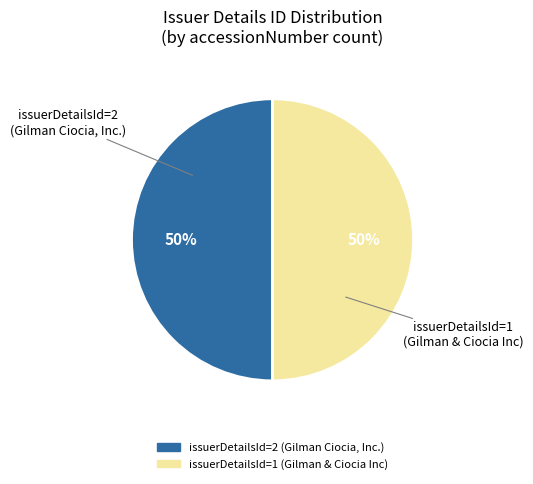

To the nearest percent, what is the average slice percentage?

50%